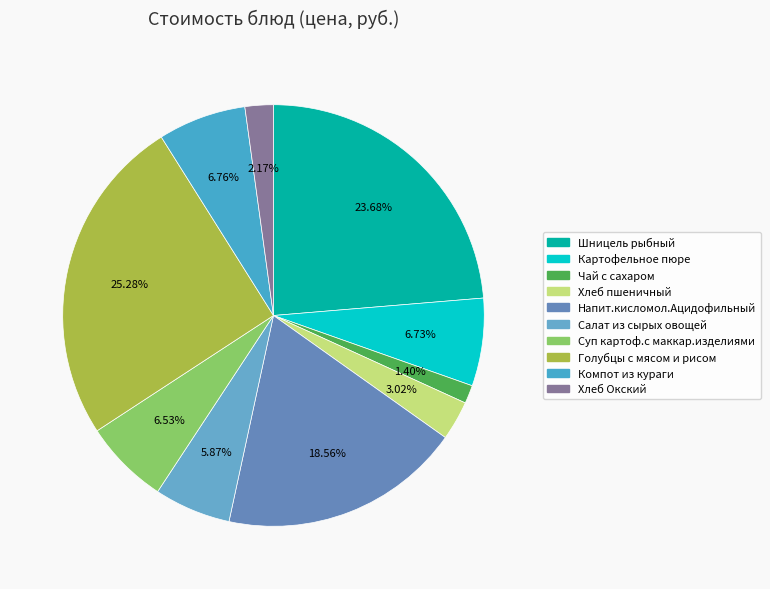

To the nearest percent, what percentage of the pie is Чай с сахаром?

1%